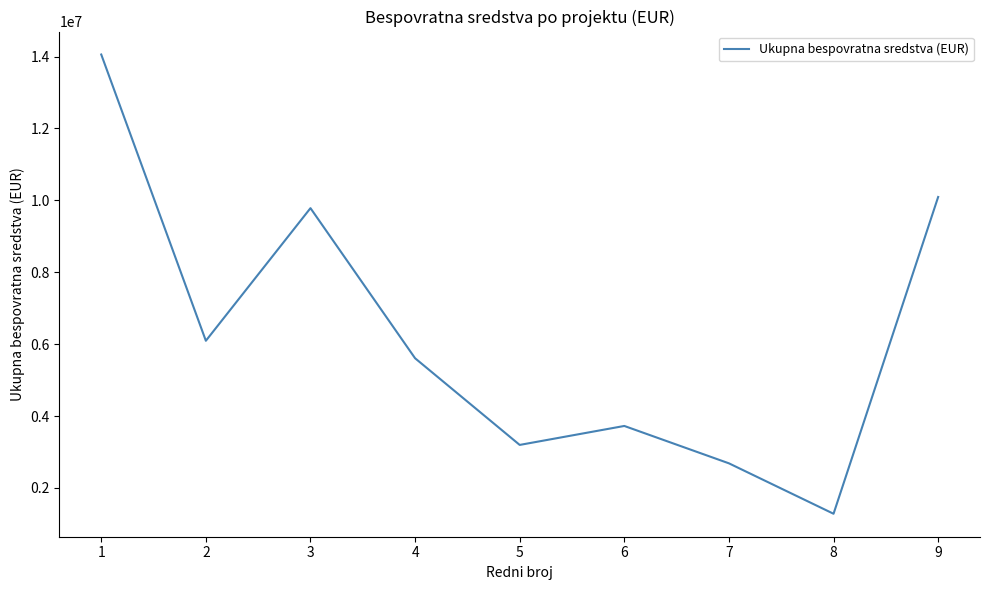

Rank the categories by value from highest to lowest.

1, 9, 3, 2, 4, 6, 5, 7, 8